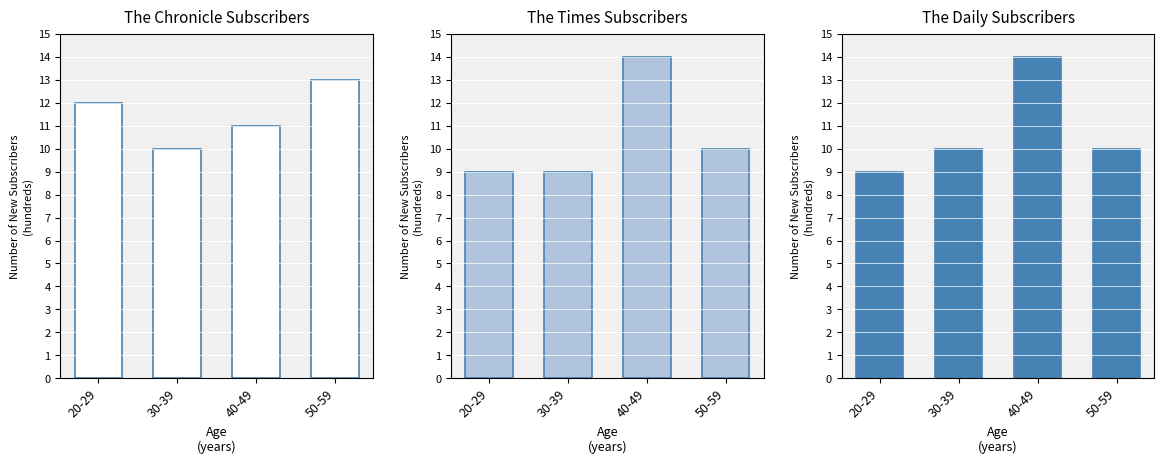

At which label does The Daily Subscribers reach its peak?

40-49